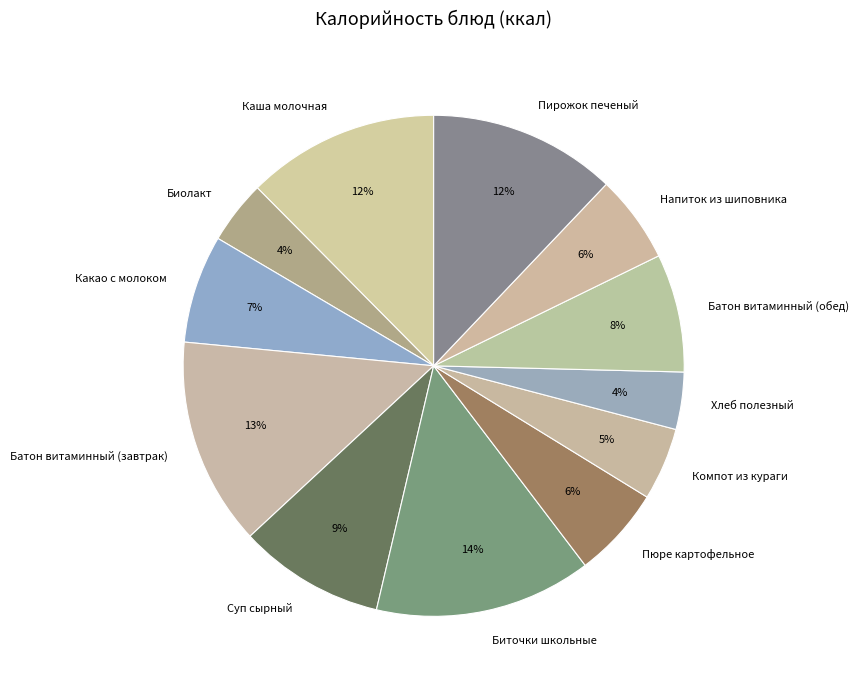

How many segments does this pie chart have?

12